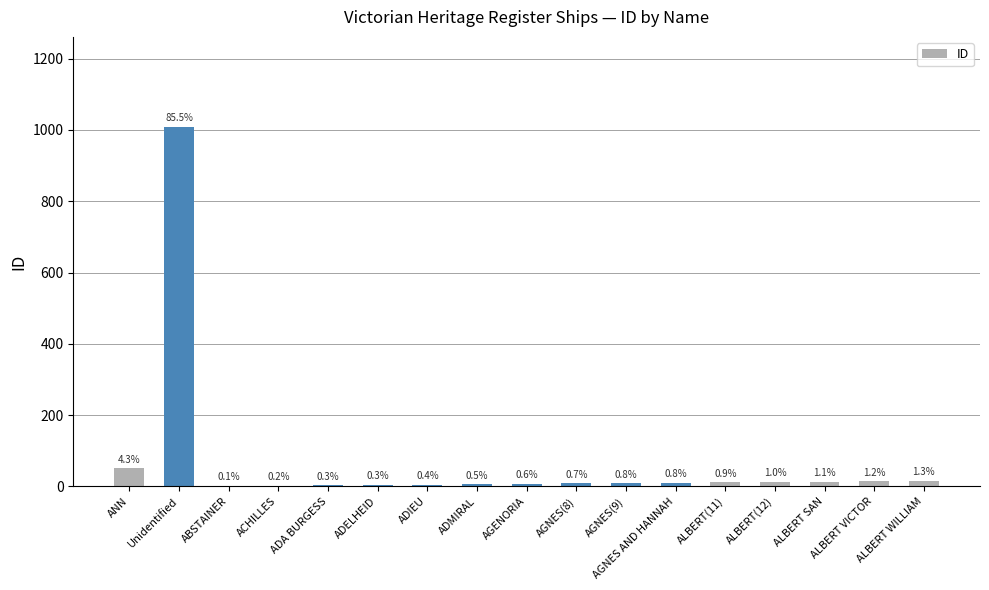

What is the difference between the values at ANN and ADELHEID?

47